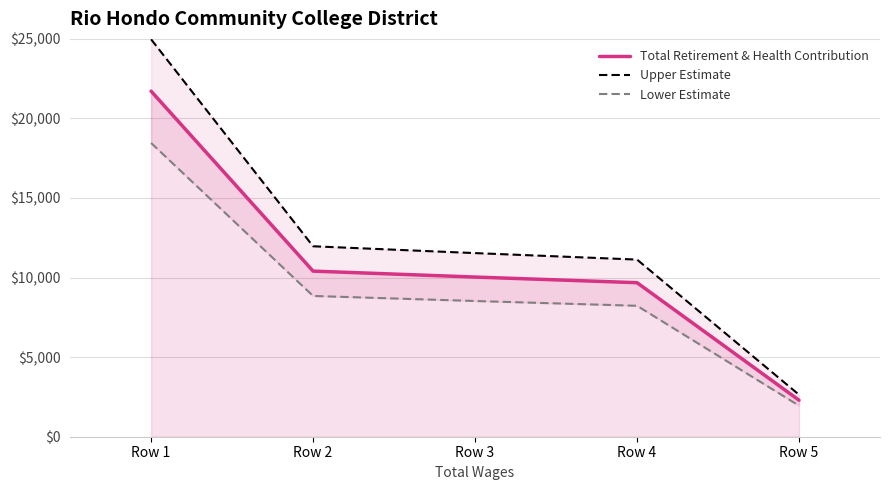

The Upper Estimate series shows 11132.0 at Row 4. True or false?

True